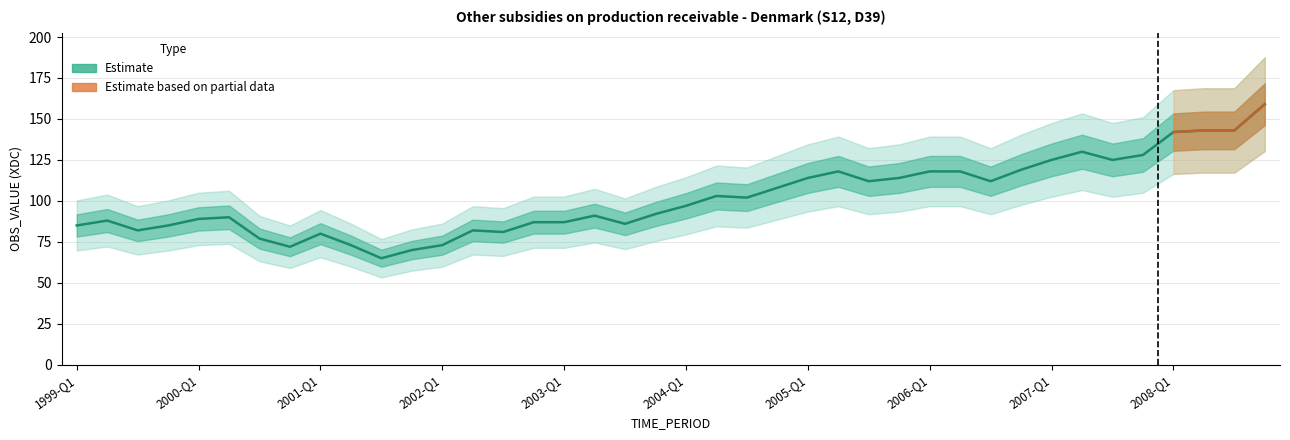

What is the change in value from 2003-Q2 to 2006-Q3?

+21